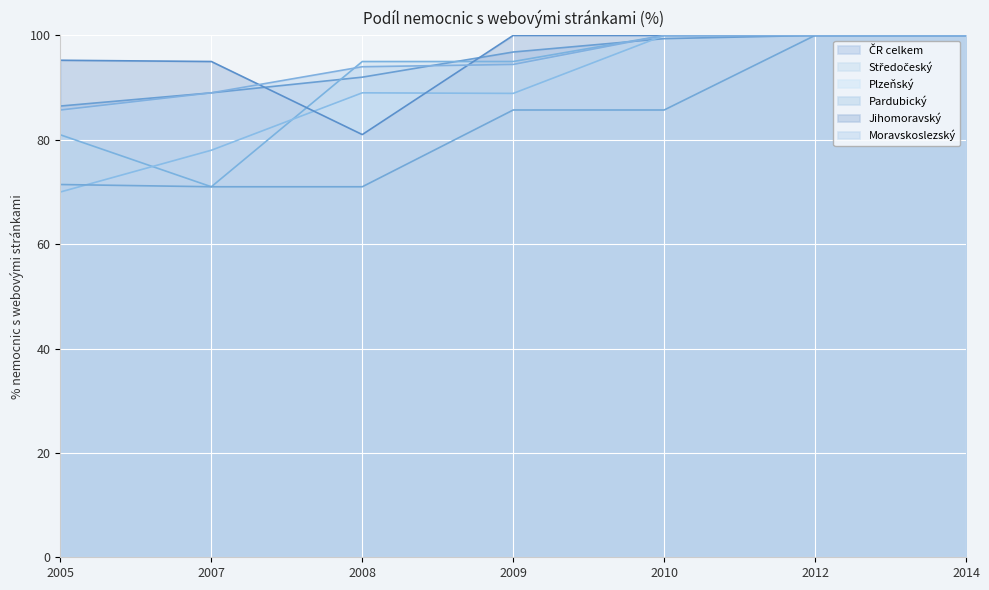

What is the difference between the maximum and minimum values in the Plzeňský series?

30.0